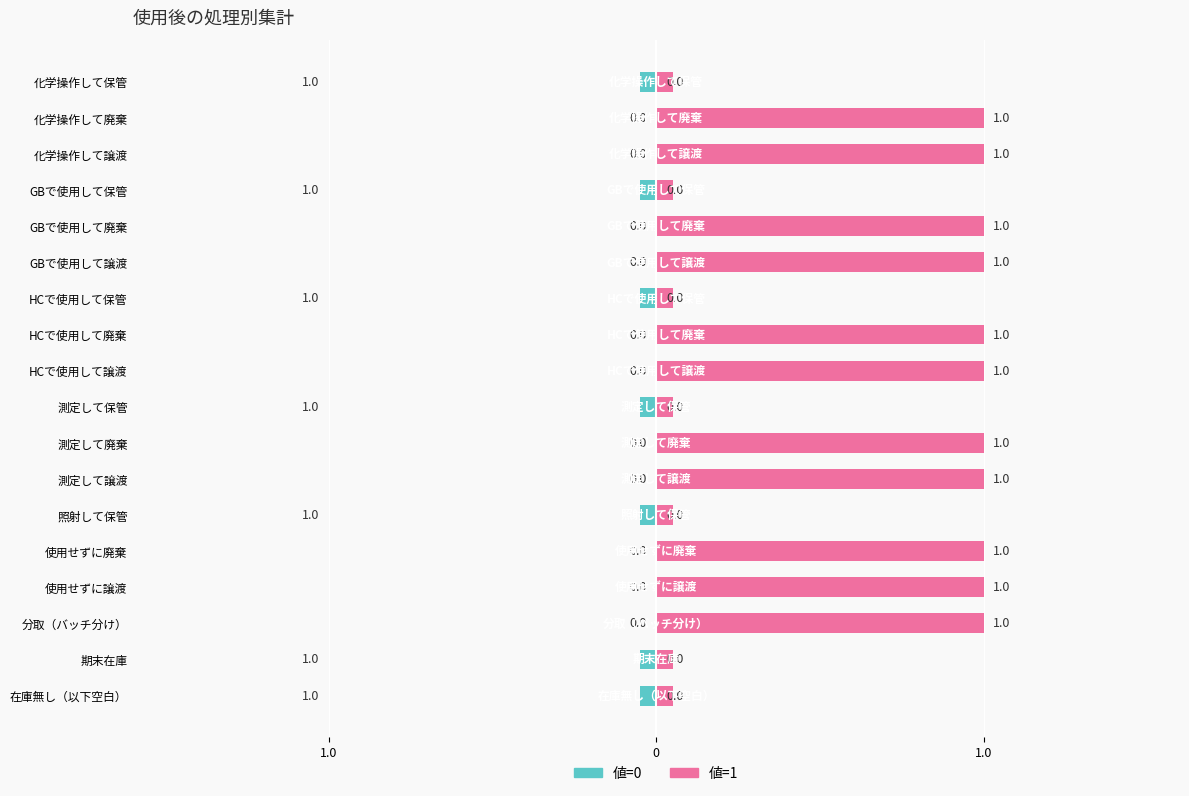

At which label is the value closest to 0?

化学操作して保管